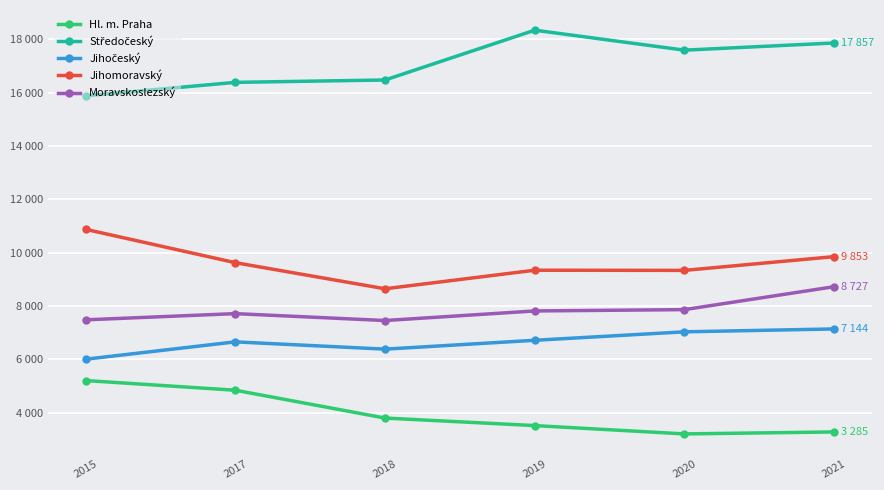

True or false: Jihomoravský and Jihočeský cross at least once.

False